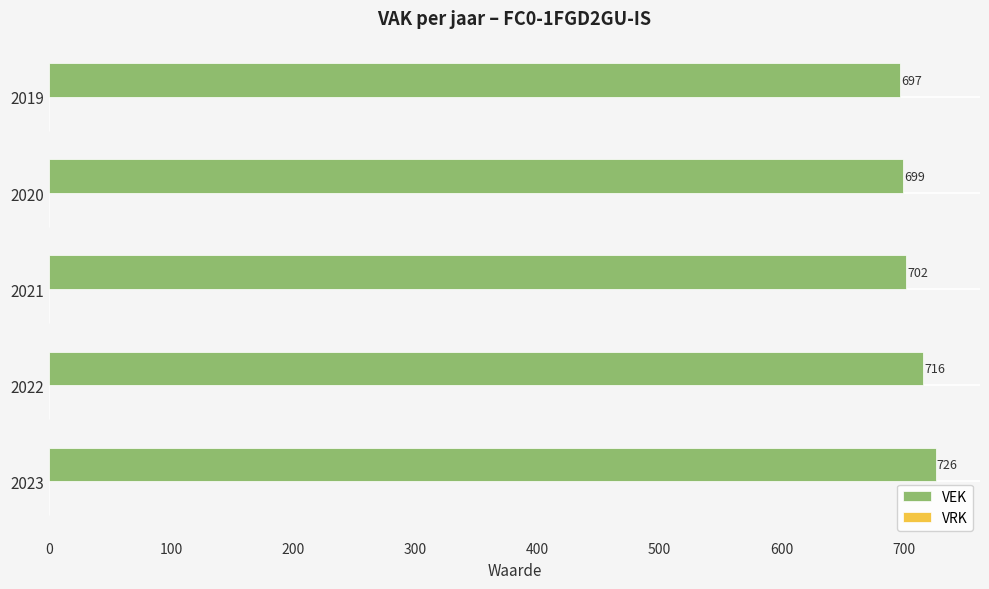

Which category has the lowest value across all series?

2019